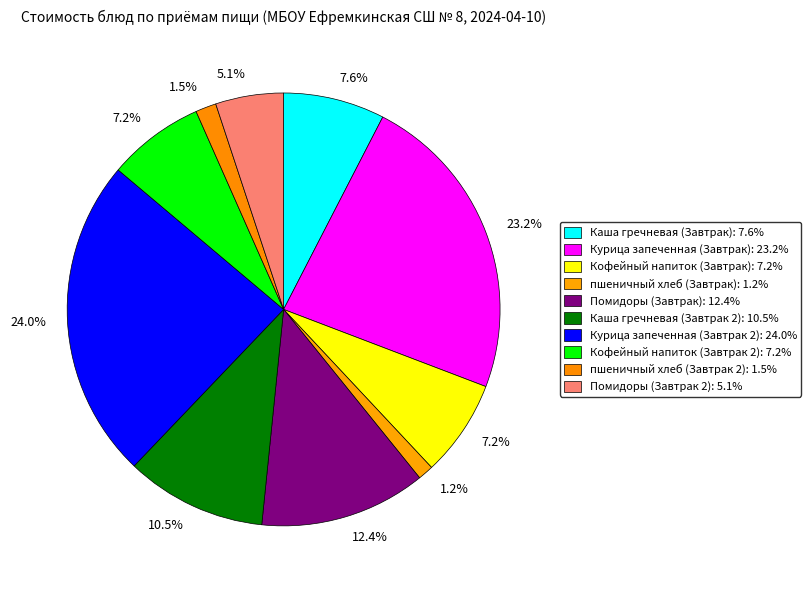

How many slices are in this pie chart?

10